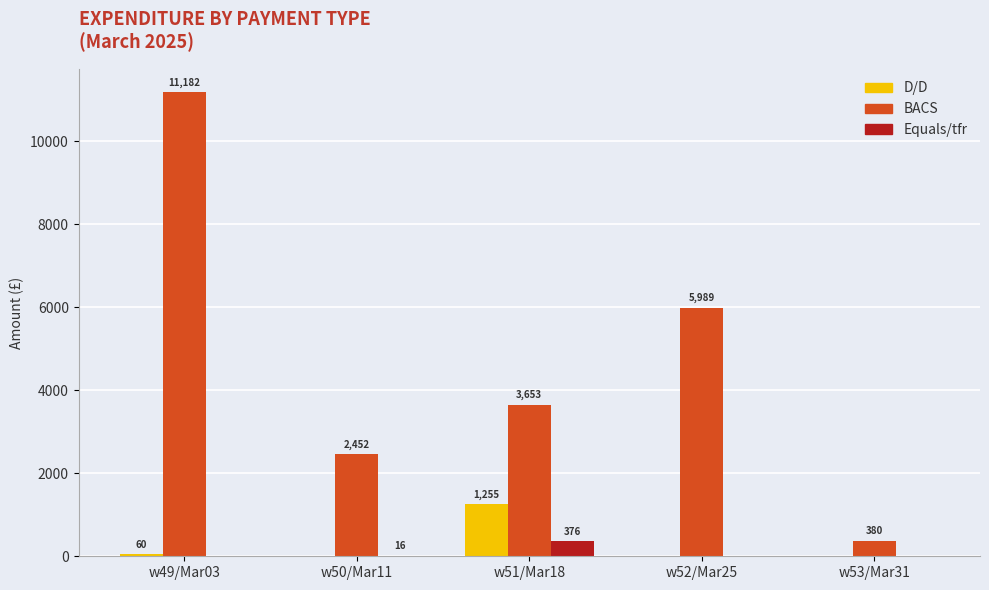

Which category has the highest value in the Equals/tfr series?

w51/Mar18